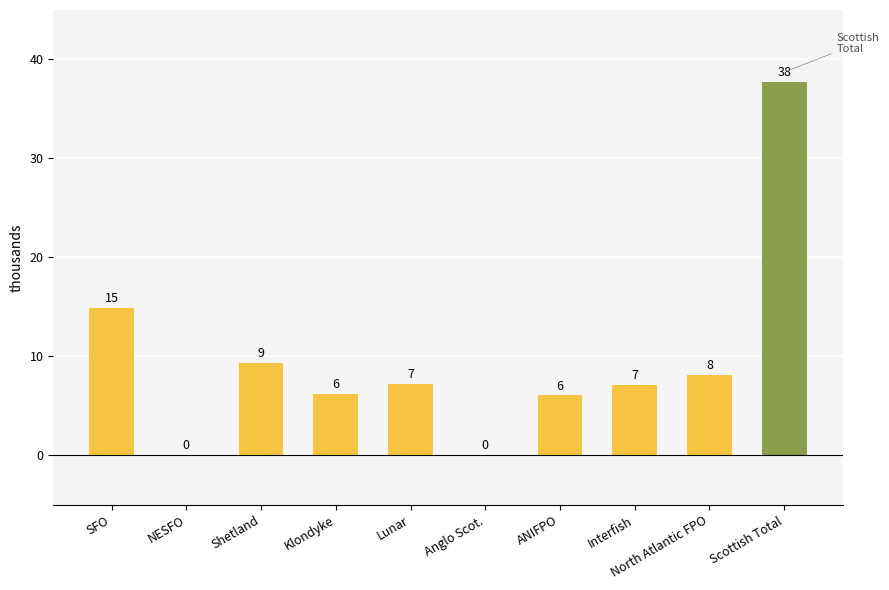

Are the bars horizontal?

No